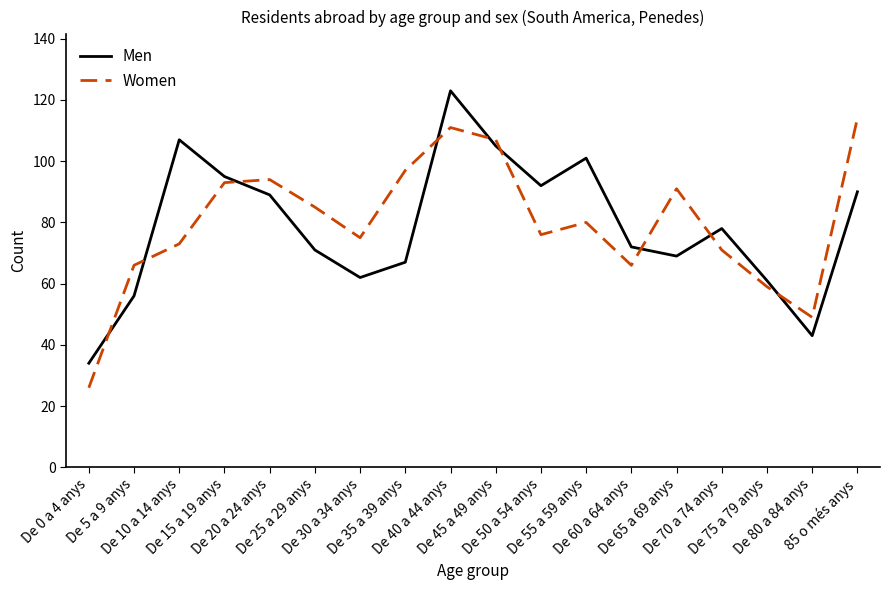

The Men series shows 46 at De 20 a 24 anys. True or false?

False